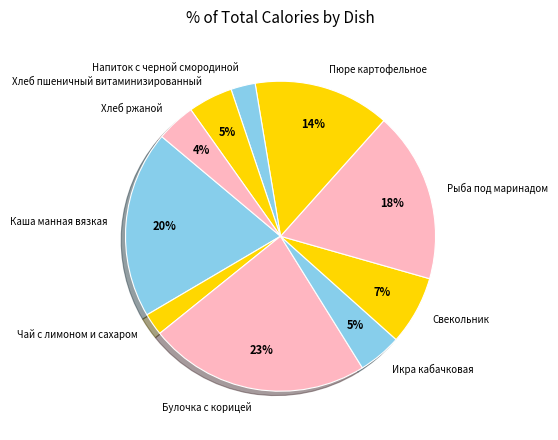

How many segments does this pie chart have?

10